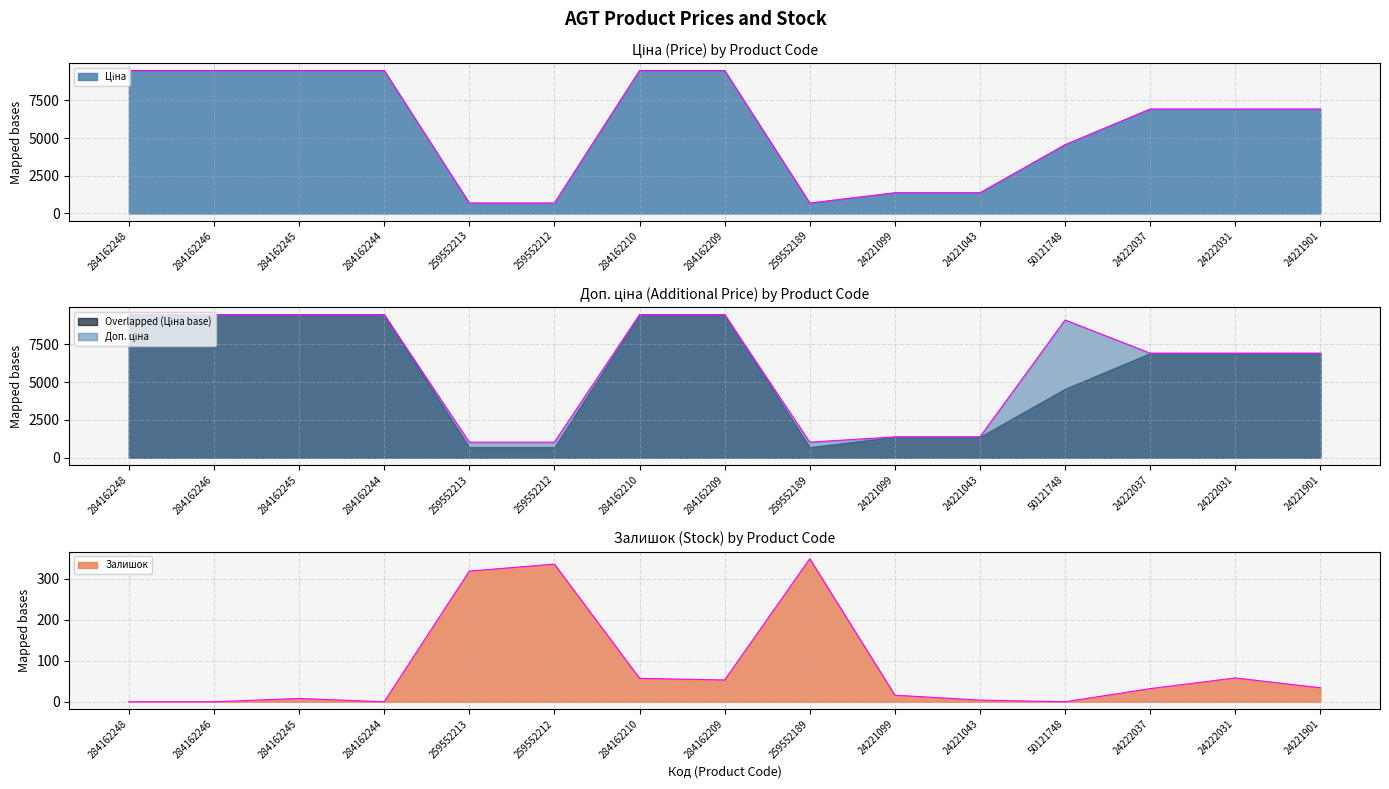

In Доп. ціна, how many points are higher than both neighbors (excluding endpoints)?

1